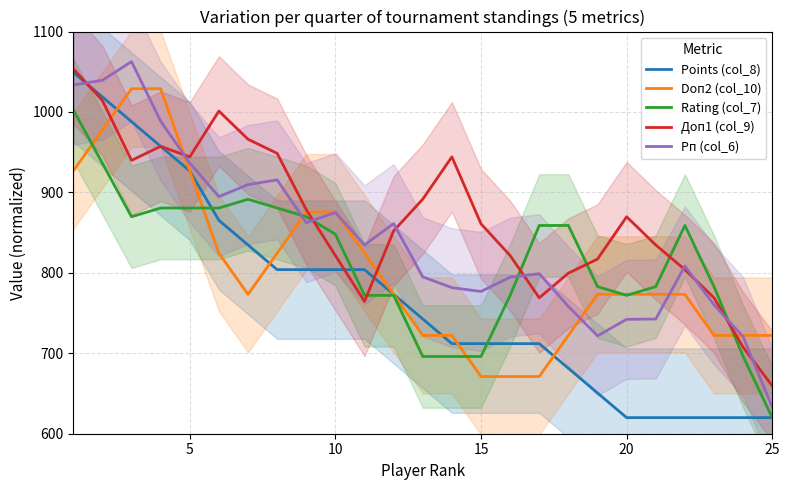

Which series has the largest total across all categories?

Доп1 (col_9)